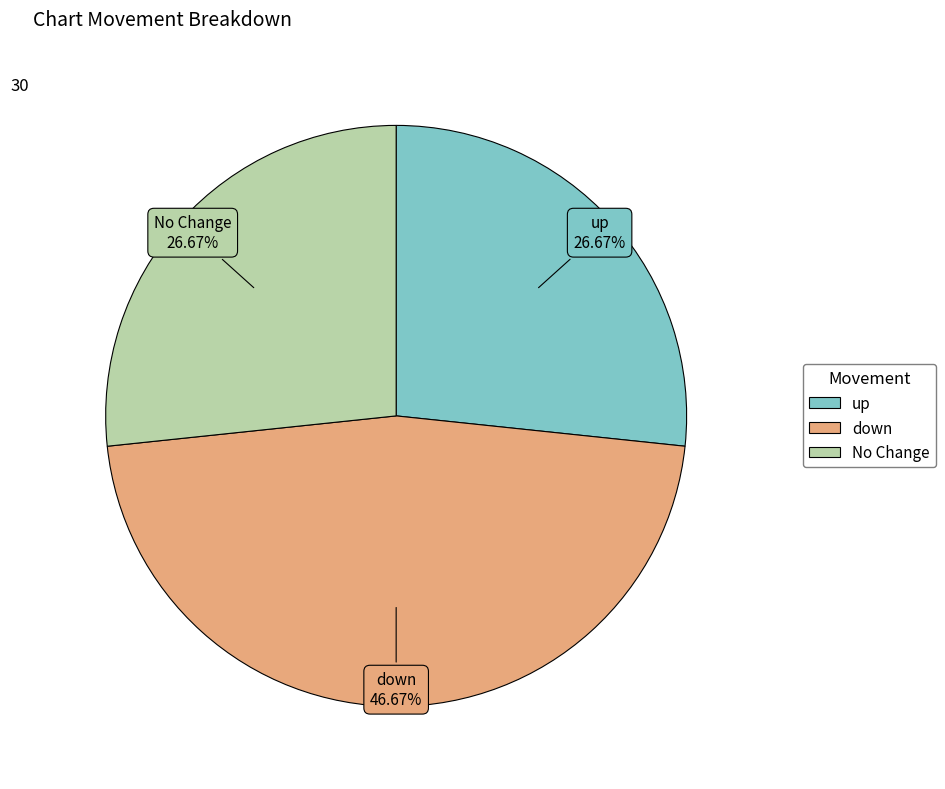

Is there a majority slice in this chart?

No